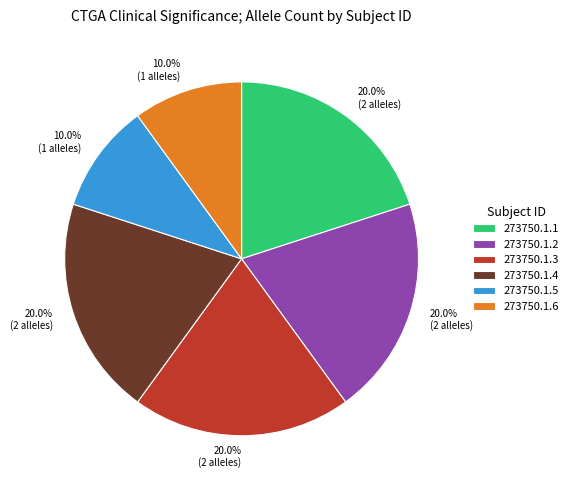

How many segments does this pie chart have?

6